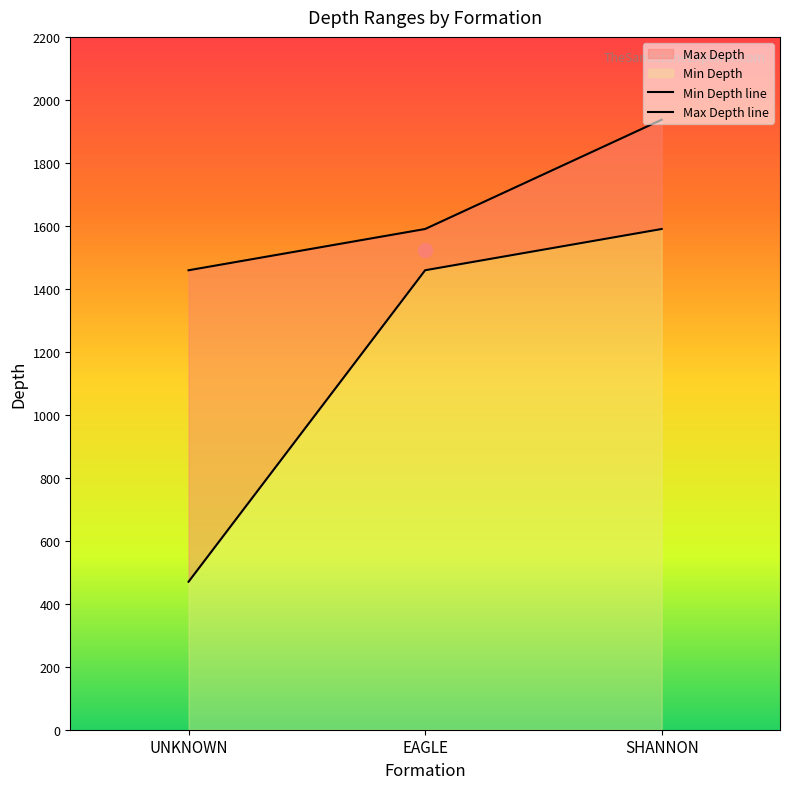

Does the chart display data point markers on the line(s)?

No